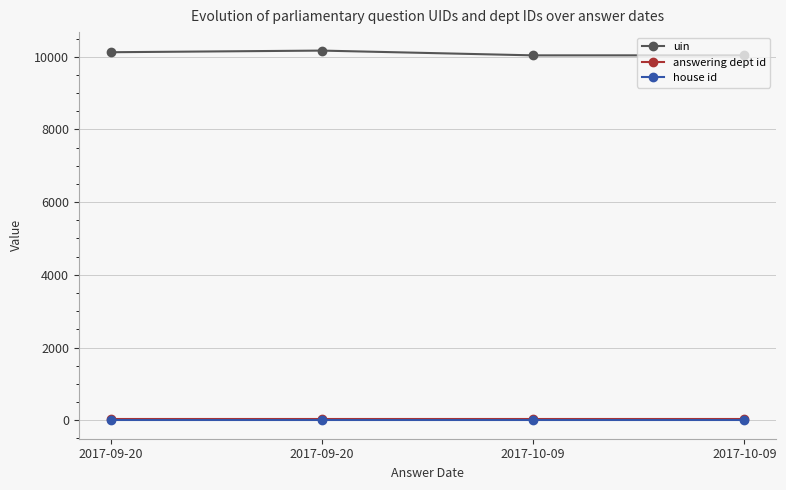

What are all the series names shown in the legend?

uin, answering dept id, house id